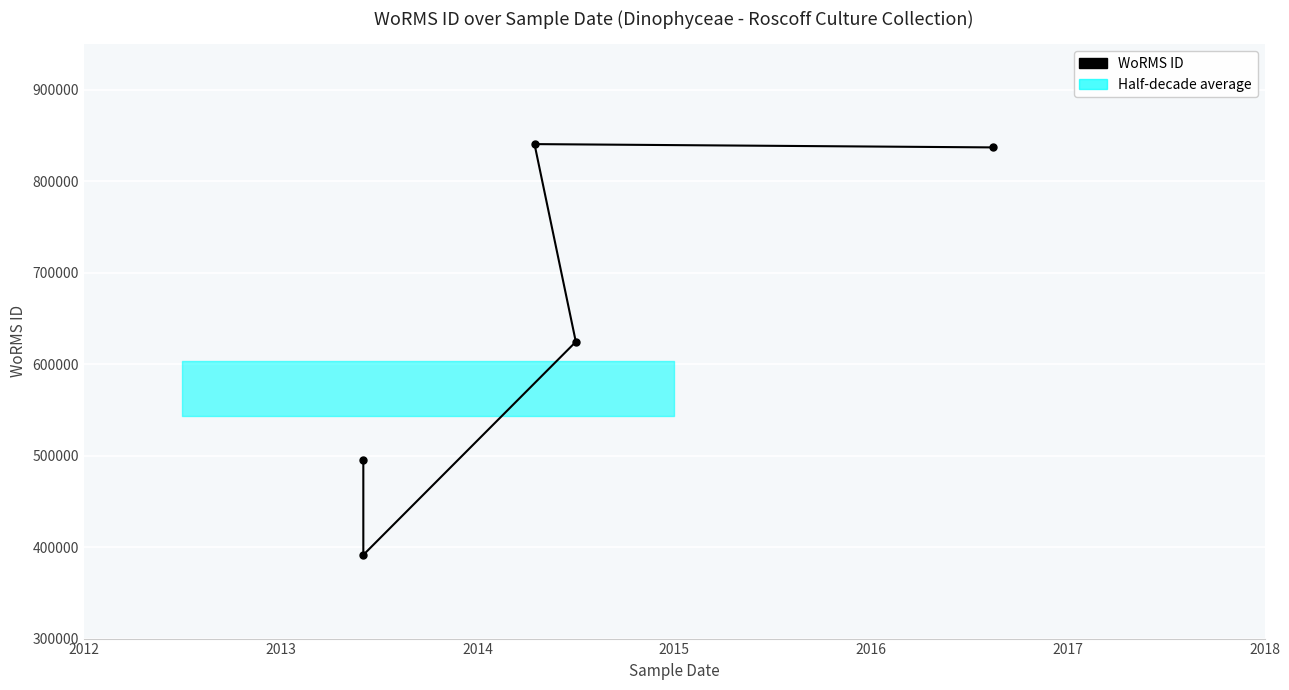

Between 2013 and 2015, which is larger?

2015